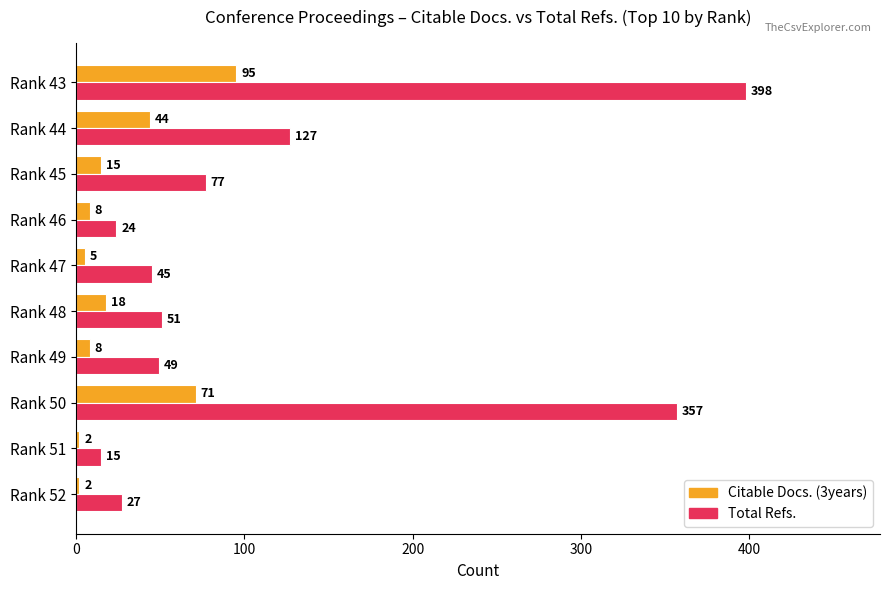

Rank the categories by Total Refs. value from highest to lowest.

Rank 43, Rank 50, Rank 44, Rank 45, Rank 48, Rank 49, Rank 47, Rank 52, Rank 46, Rank 51